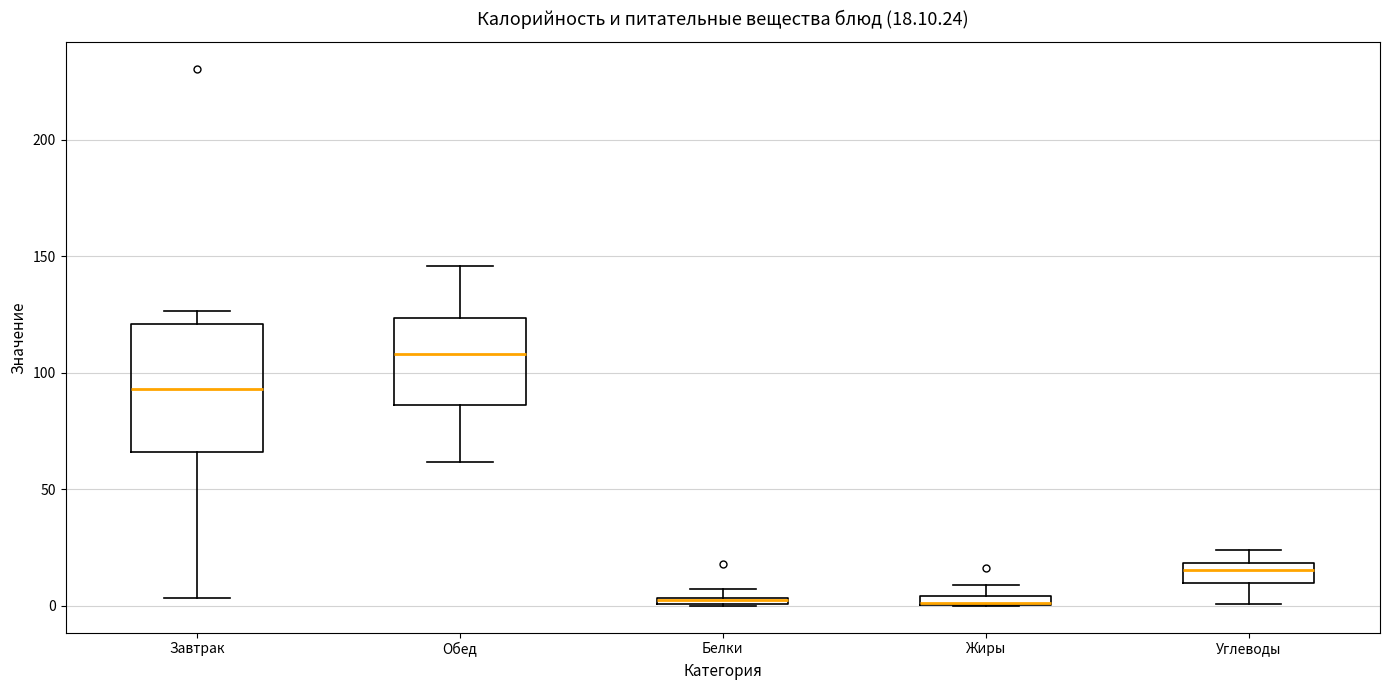

Which box is the tallest, from its lower edge to its upper edge?

Завтрак